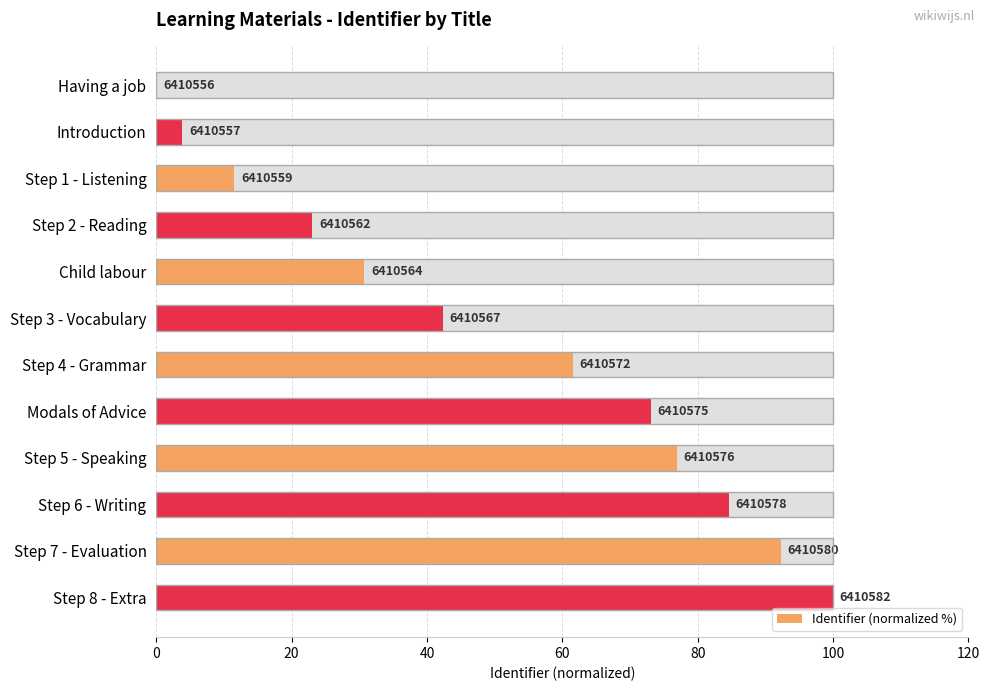

What is the sum of all values?

600.0